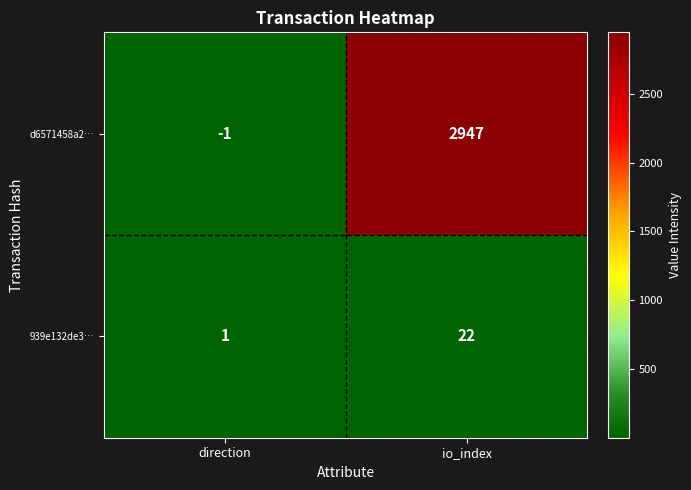

Which category has the lowest value across all series?

direction